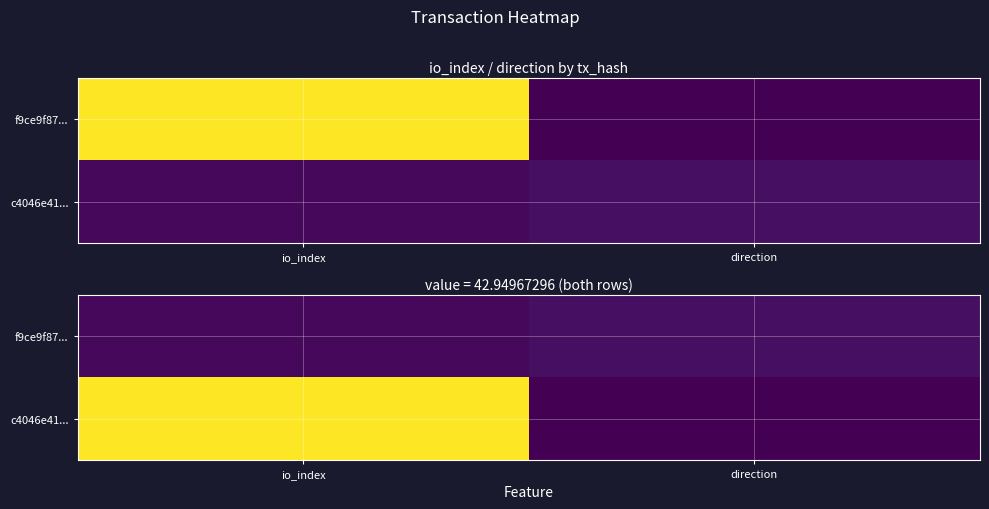

Rank the series by their average value, from lowest to highest.

f9ce9f87..., c4046e41...